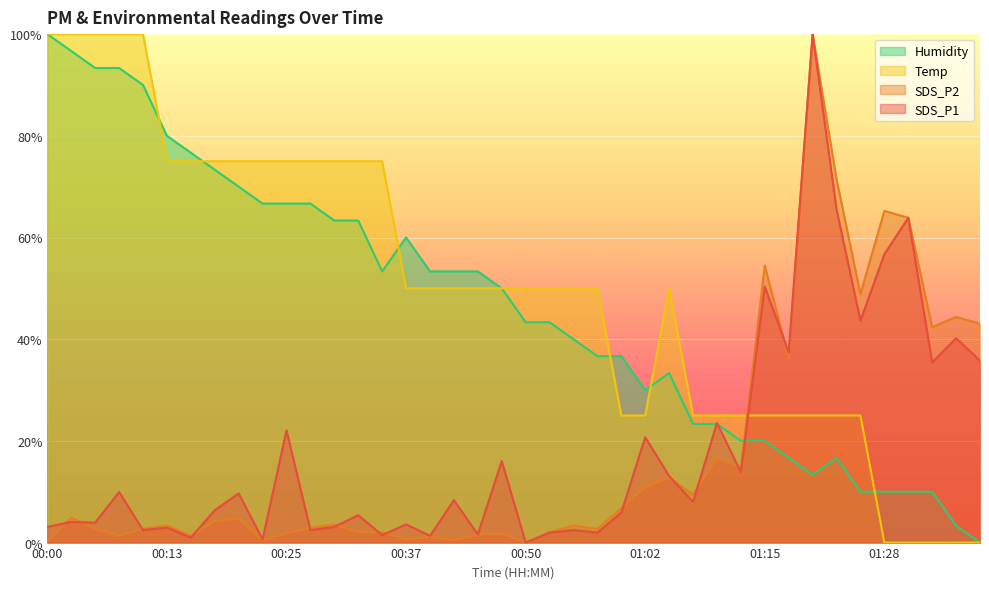

Where does the SDS_P1 series first go above 7?

00:08